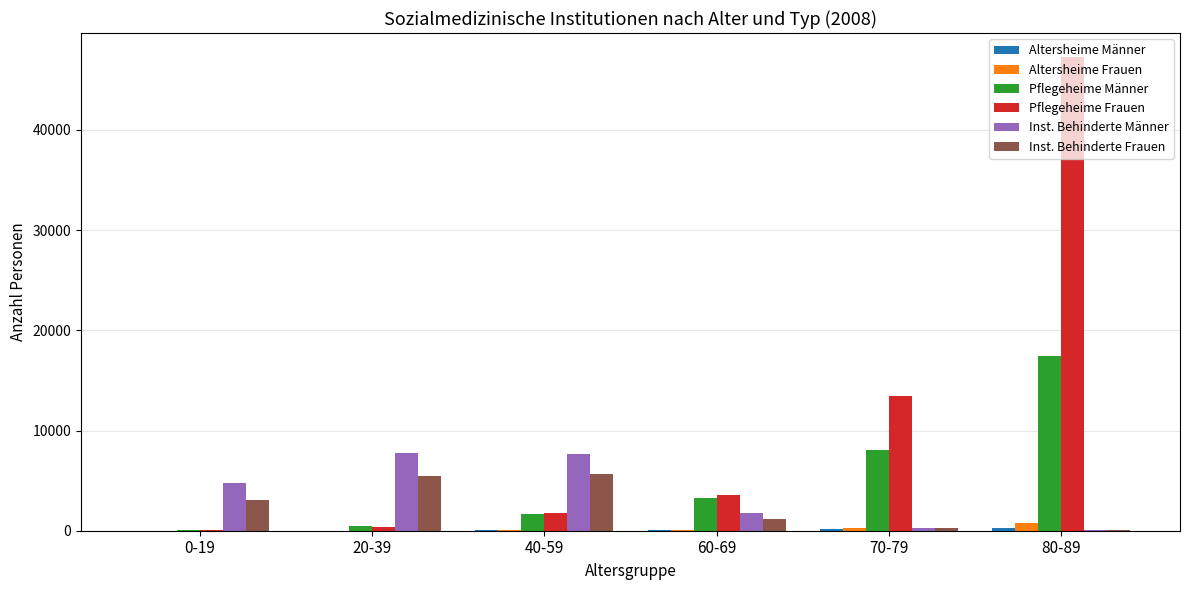

Which label corresponds to the largest value in the chart?

80-89